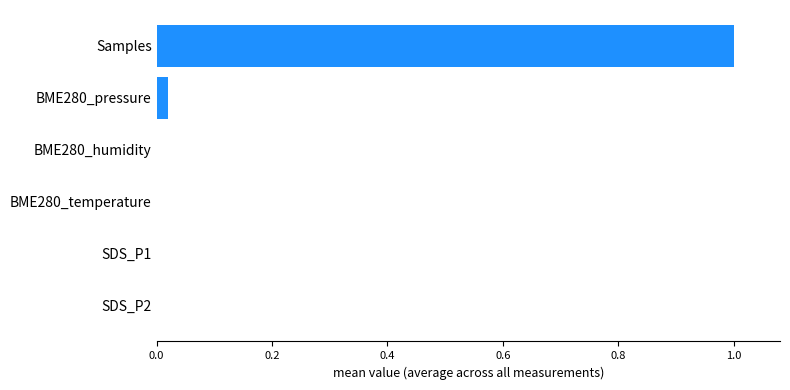

True or false: the data shows 0.0 at SDS_P2.

True